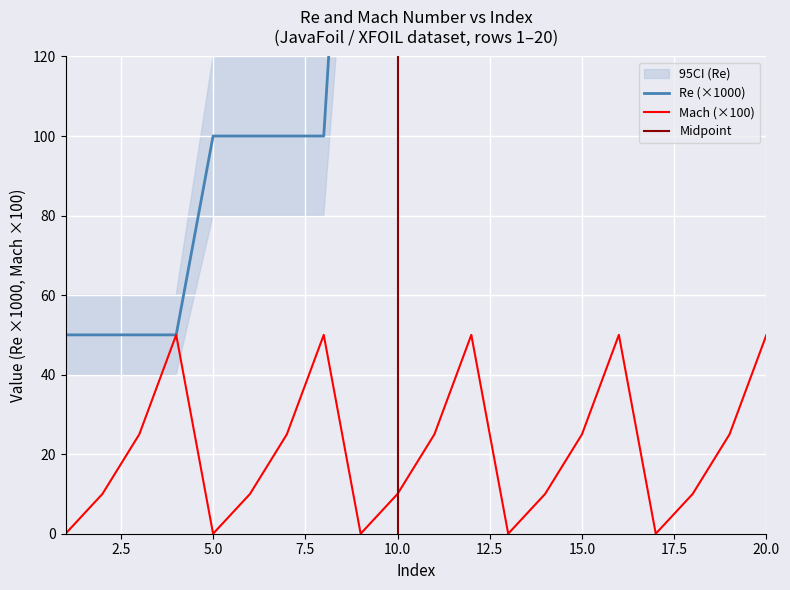

What is the difference between the maximum and minimum values in the Re series?

700